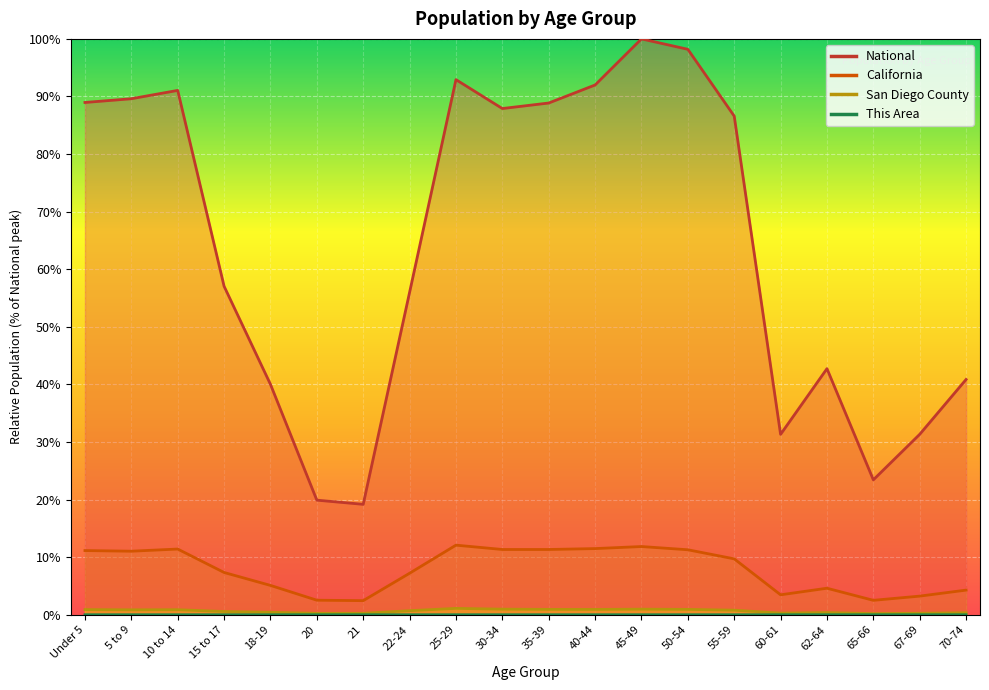

Is the value of San Diego County at 35-39 greater than the value of California at 55-59?

No